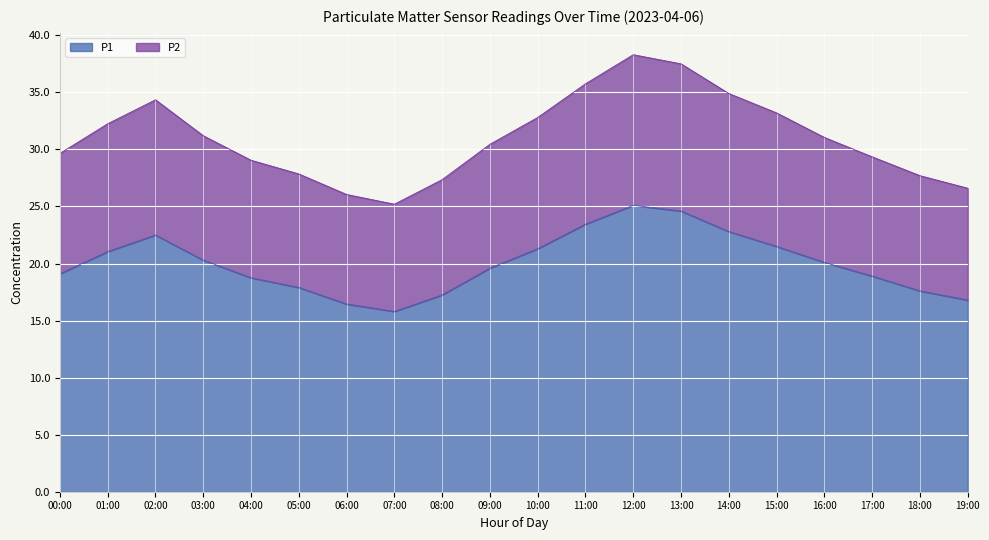

What is the label of the 11th point from the right?

09:00